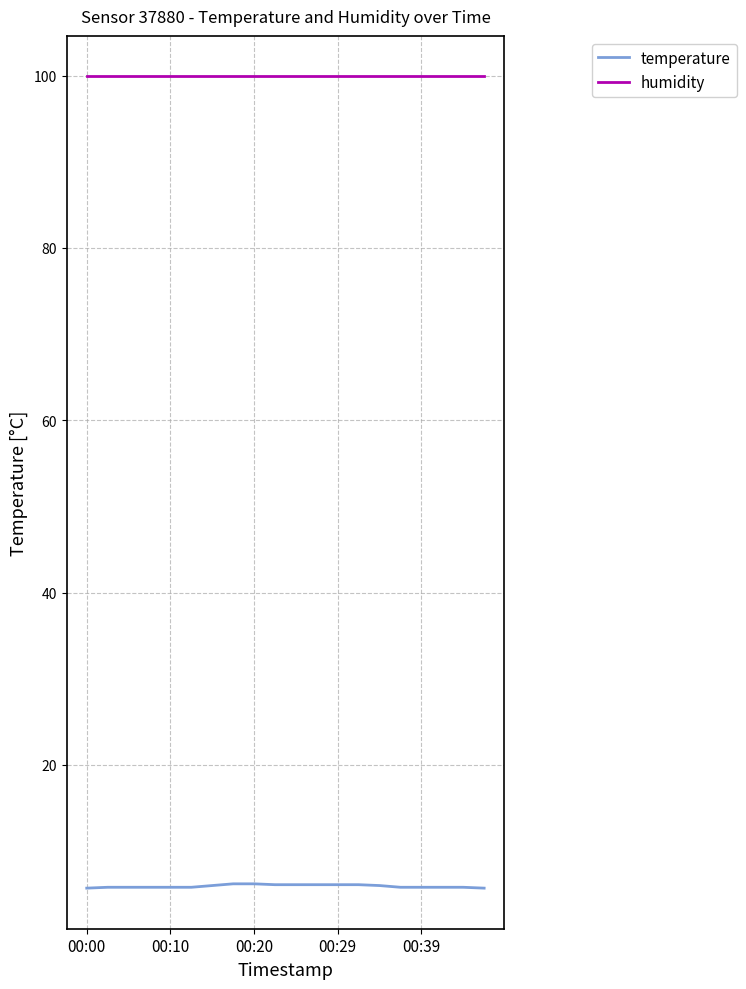

Which series has the largest total across all categories?

humidity